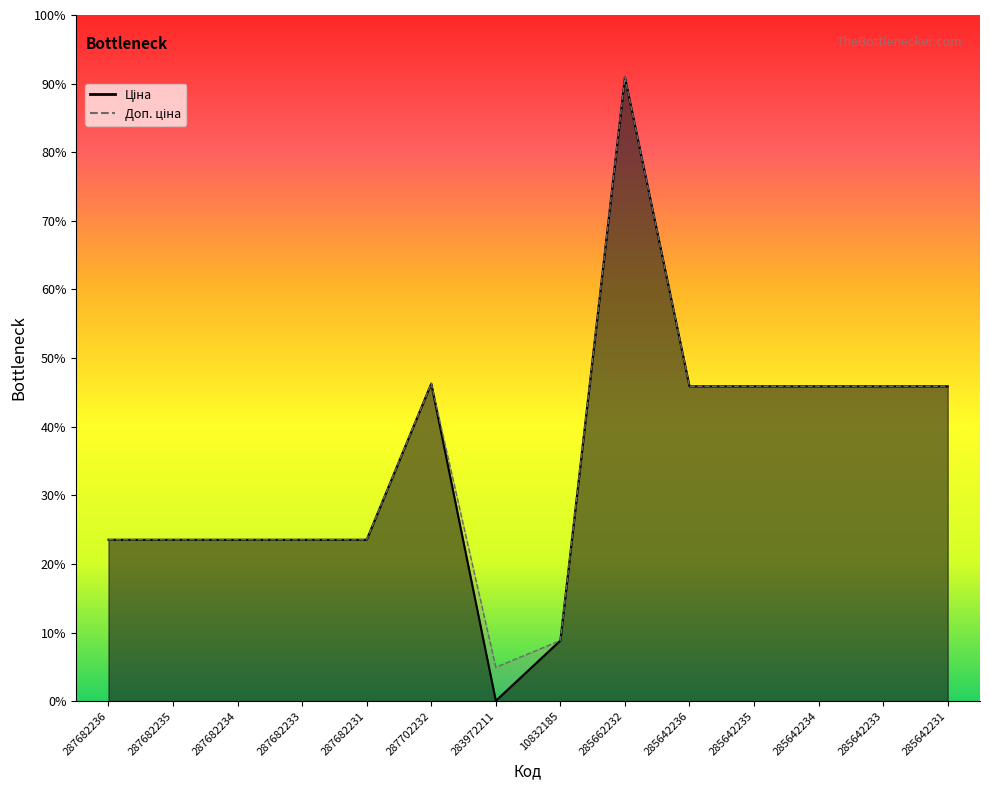

At which category is the sum across all series the highest?

285662232